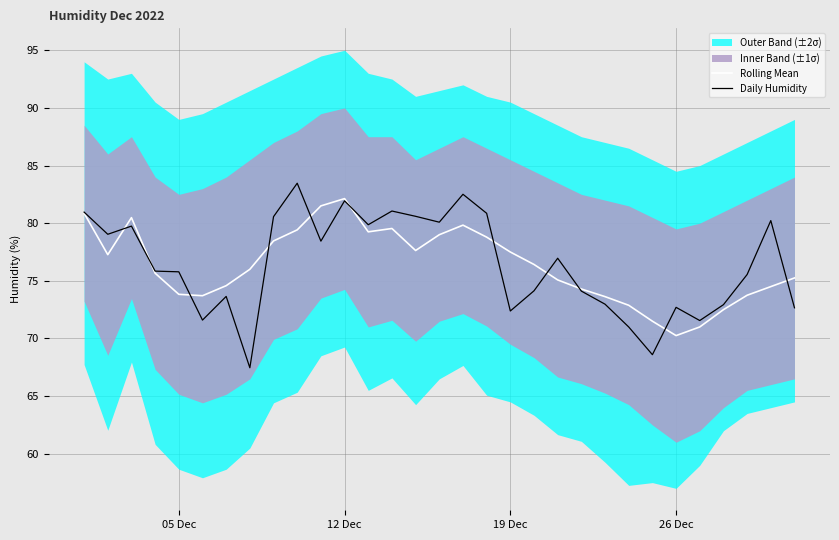

What is the label of the 8th point from the left?

7